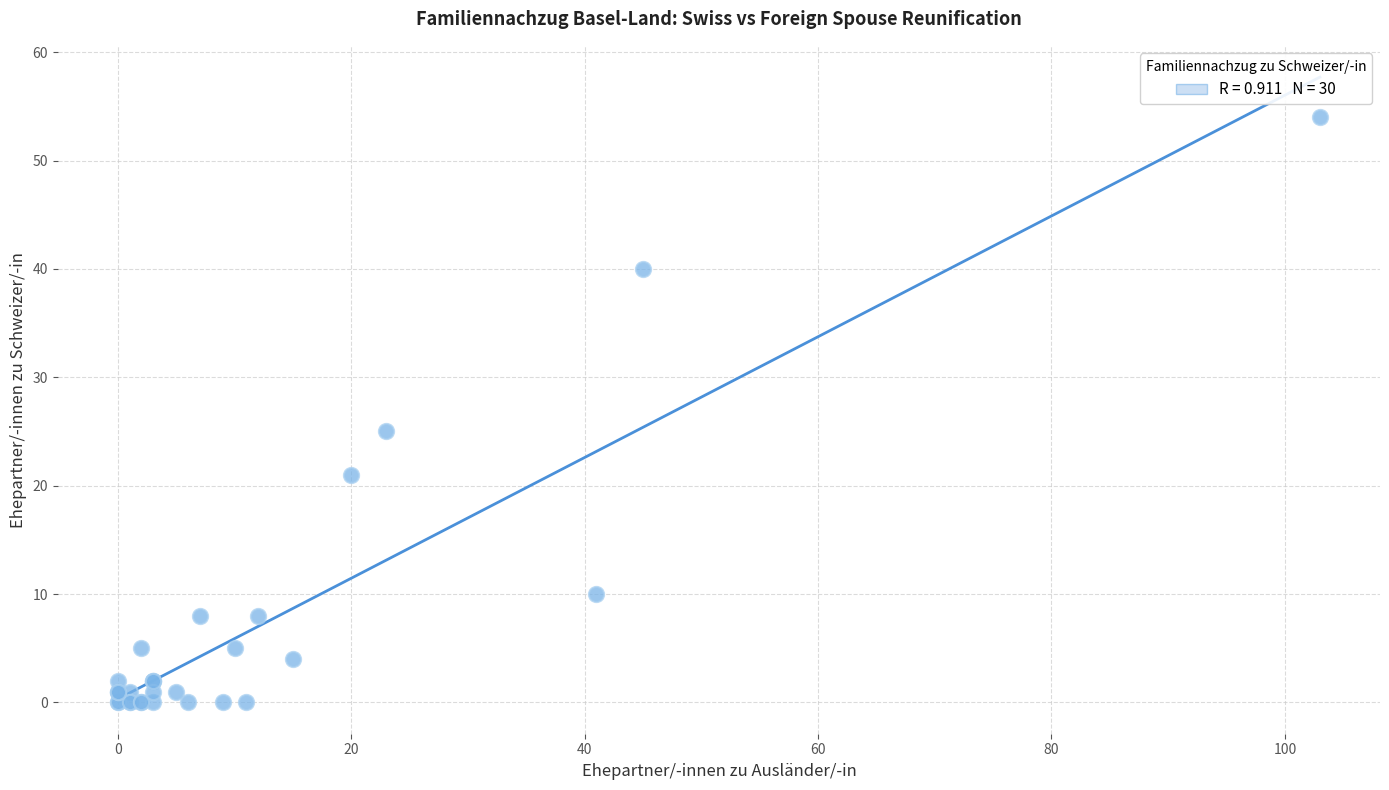

What Y value in the scatter plot is closest to 27?

25